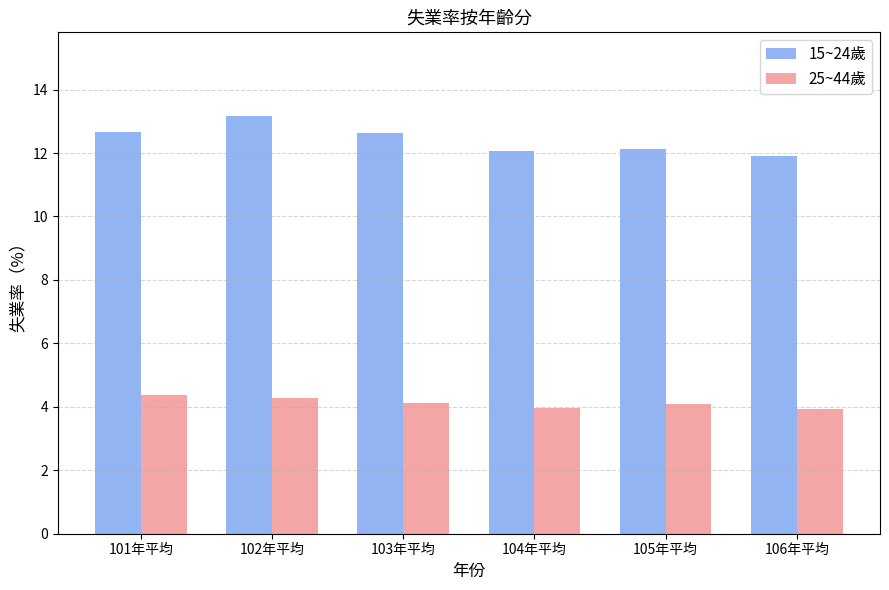

How many bars are there in each group?

2